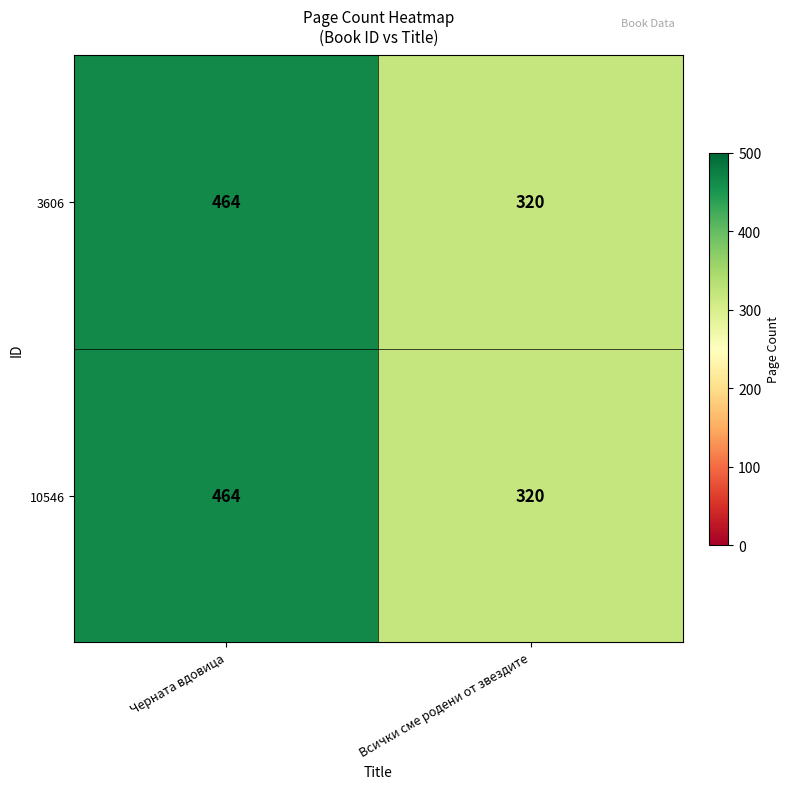

How many data points in 3606 are less than 464?

1